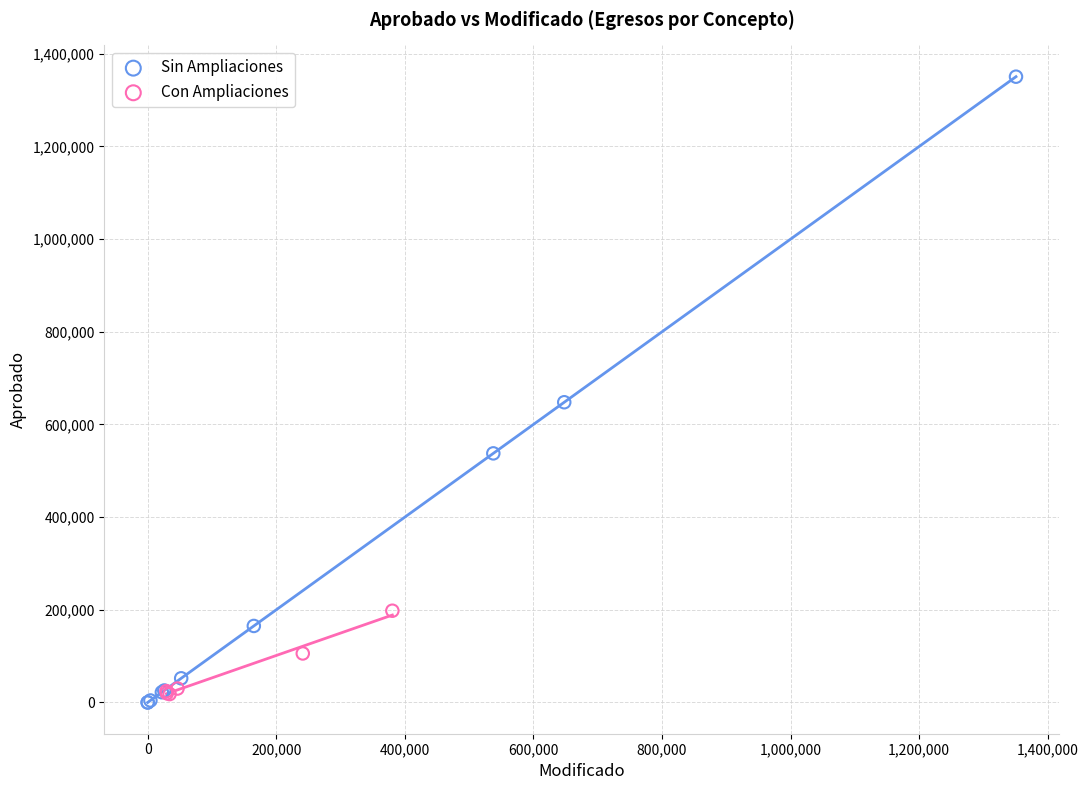

What are all the series names shown in the legend?

Sin Ampliaciones, Con Ampliaciones